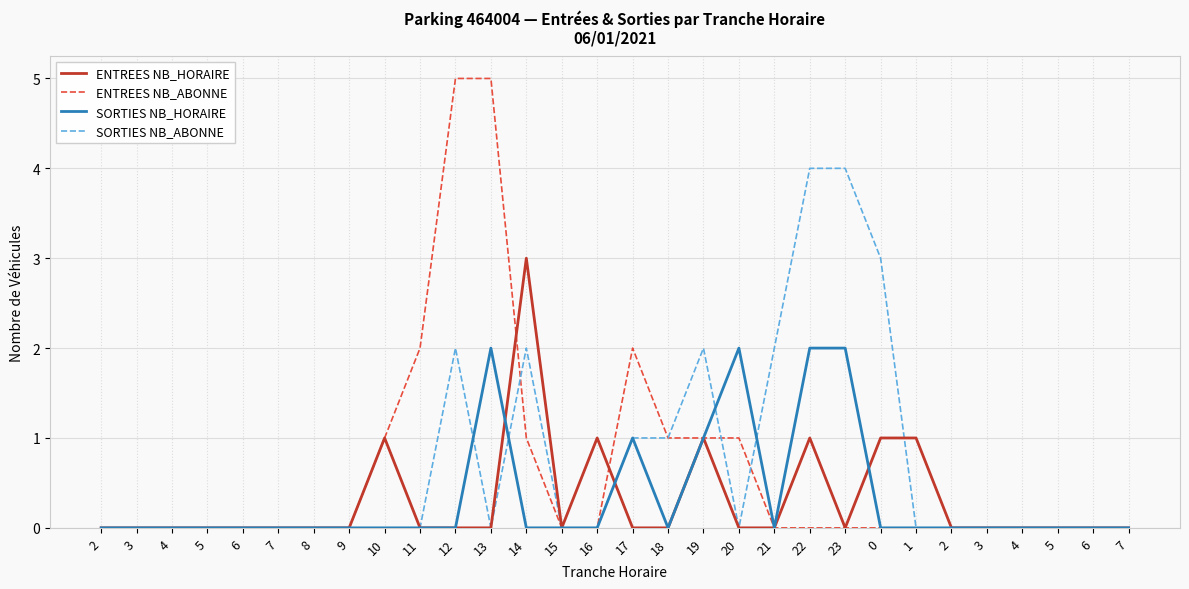

How many series are shown in this chart?

4